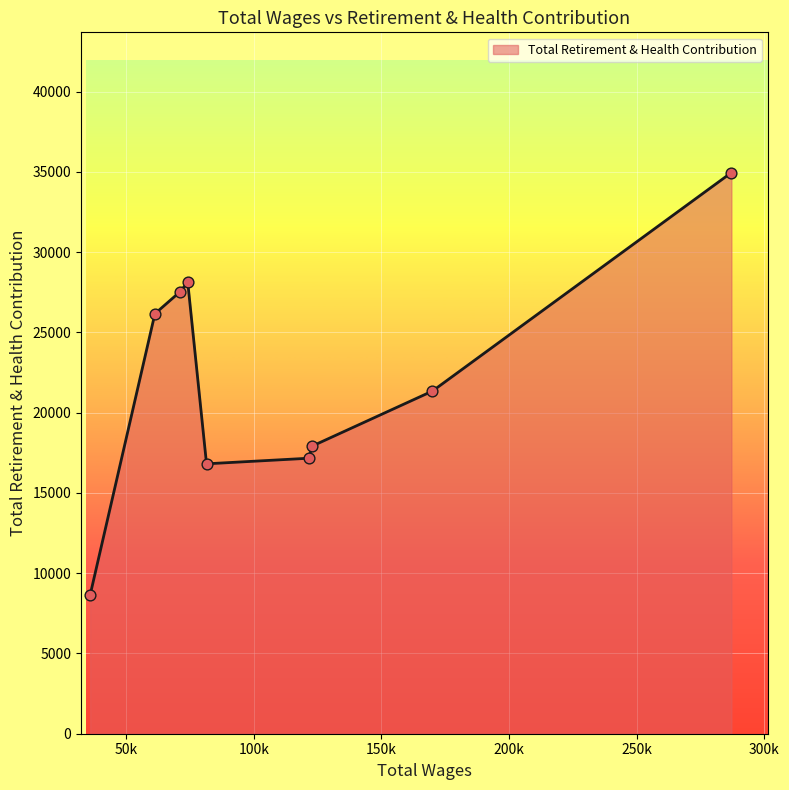

What is the difference between the maximum and minimum values?

26299